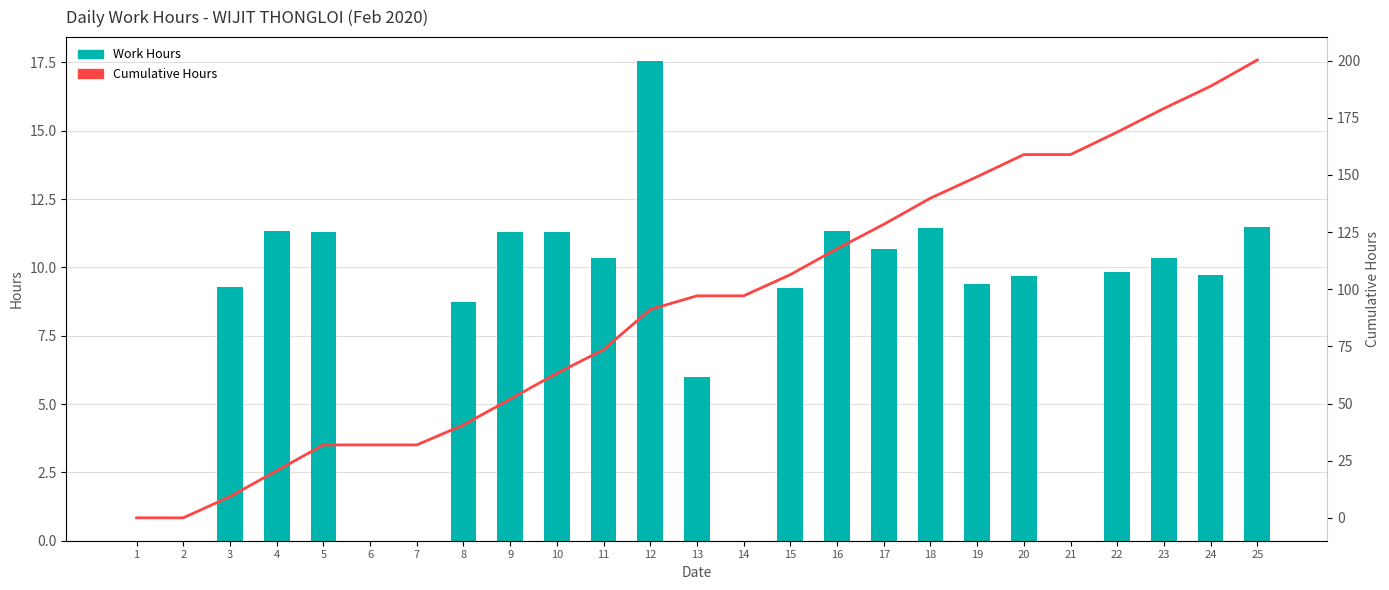

Where does the Cumulative Hours series first go above 97?

13